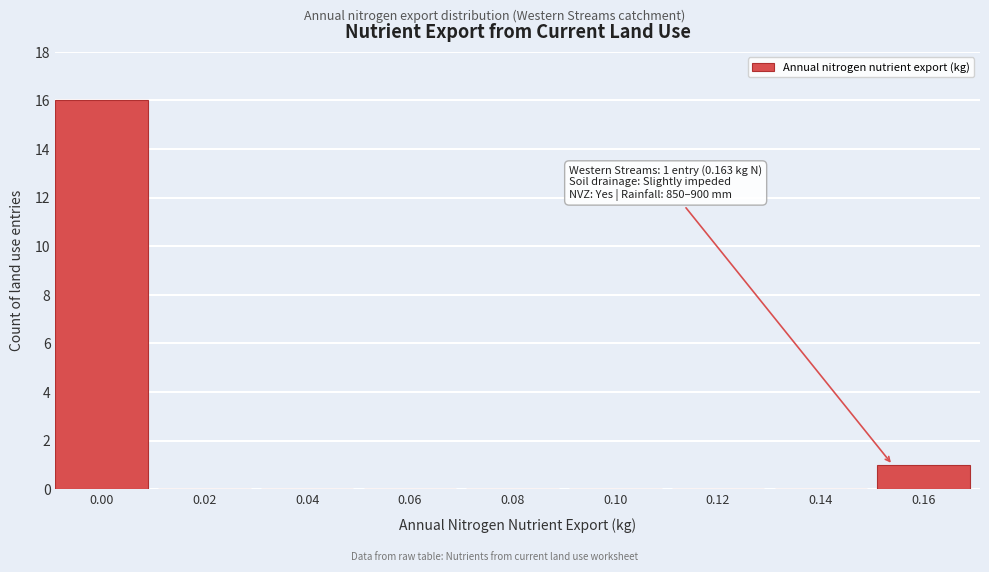

Reading right to left, list all the values displayed in this chart.

0.16=1	0.14=0	0.12=0	0.10=0	0.08=0	0.06=0	0.04=0	0.02=0	0.00=16